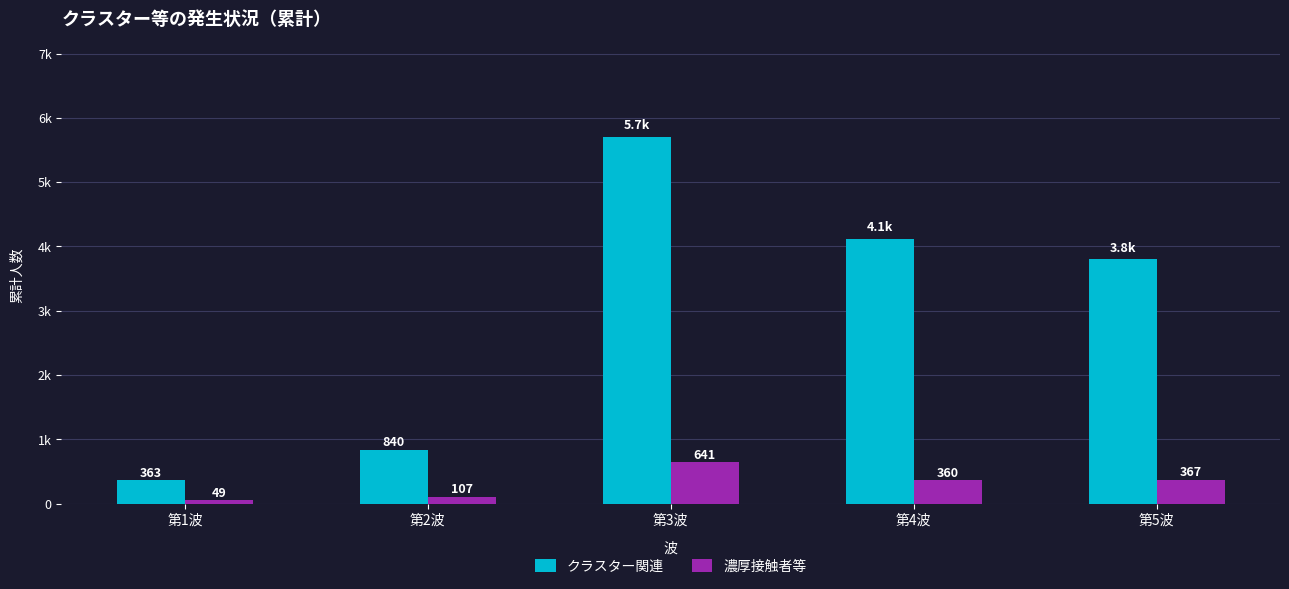

Reading left to right, list all the values displayed in this chart.

クラスター関連: 363	840	5701	4122	3804
濃厚接触者等: 49	107	641	360	367